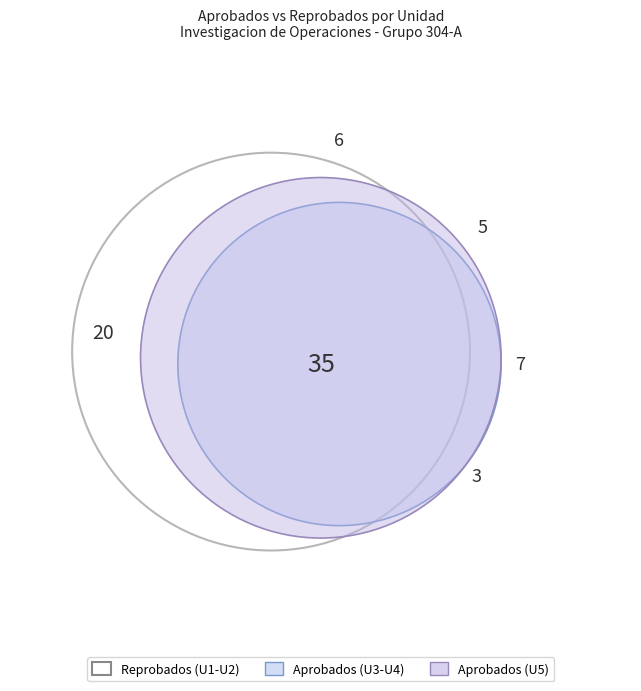

Which series has the largest range (max minus min)?

U5